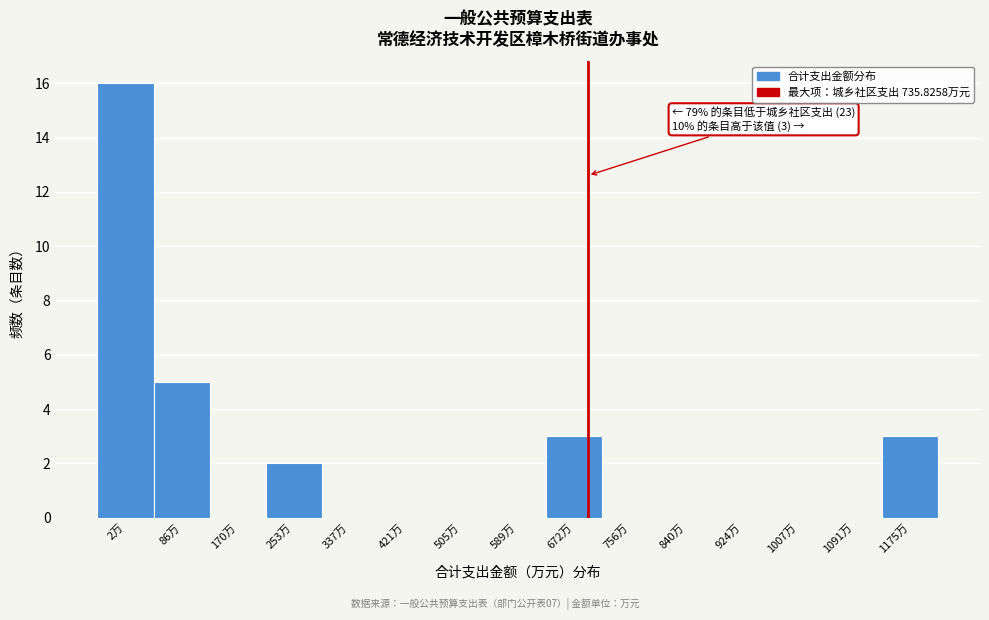

Reading left to right, list all the values displayed in this chart.

2万=16	86万=5	170万=0	253万=2	337万=0	421万=0	505万=0	589万=0	672万=3	756万=0	840万=0	924万=0	1007万=0	1091万=0	1175万=3